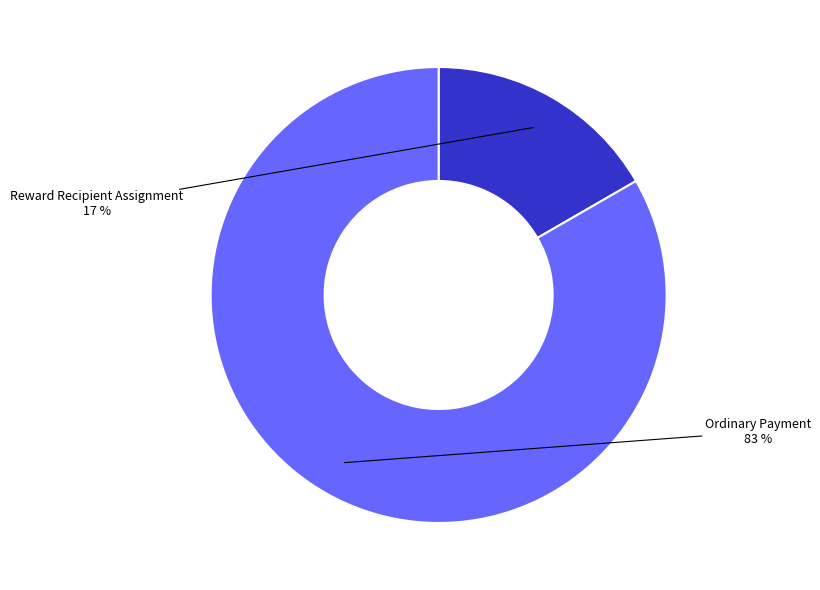

Rank the categories by value from highest to lowest.

Ordinary Payment, Reward Recipient Assignment